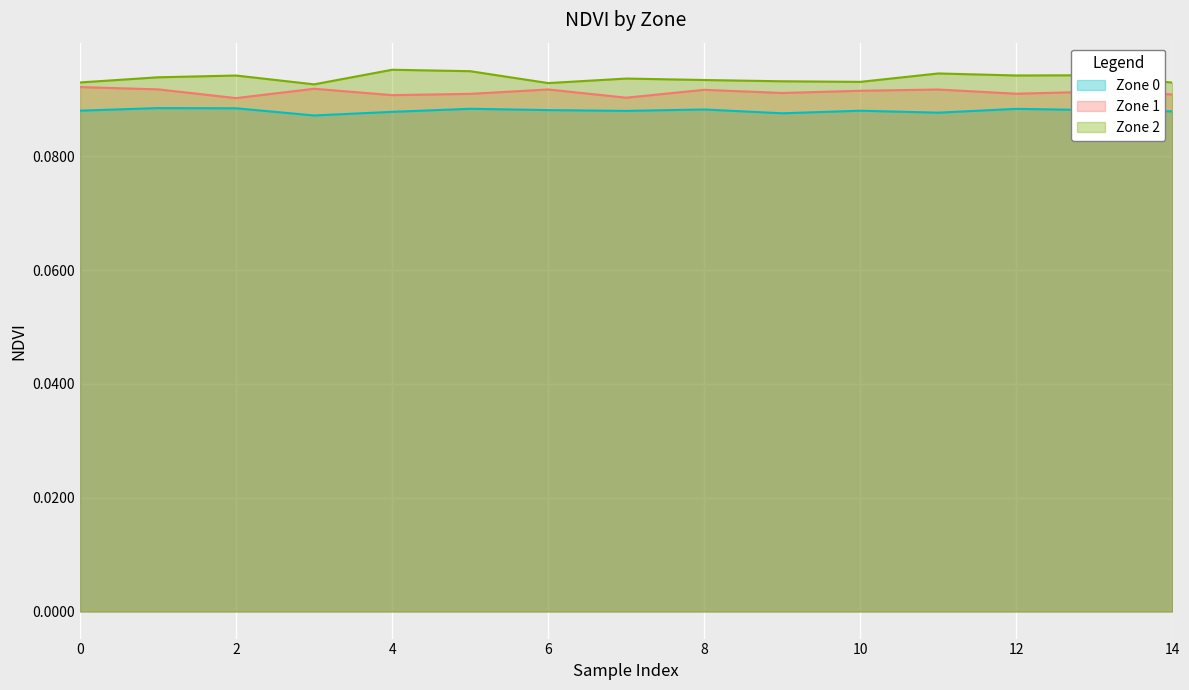

True or false: Zone 0 has a value of 0.1 at 5.

True